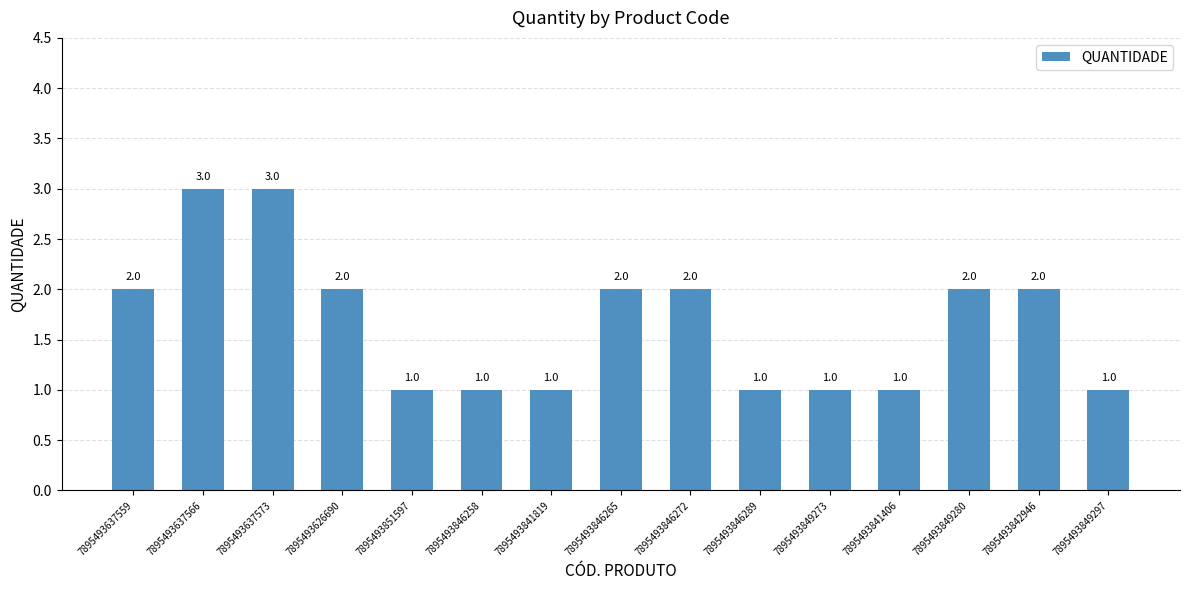

What is the difference between the values at 7895493846258 and 7895493842946?

1